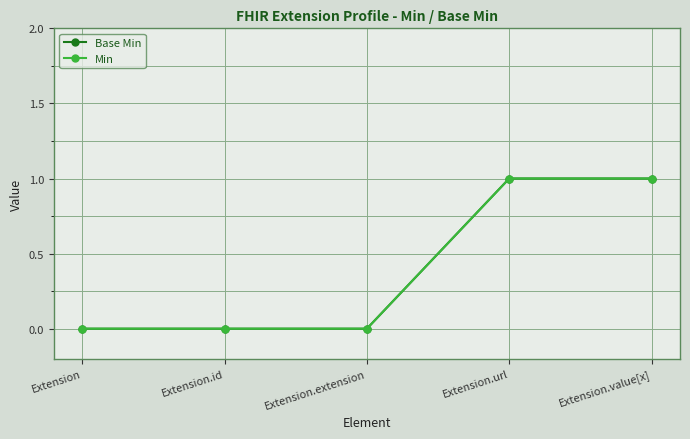

What is the difference between the maximum and minimum values in the Min series?

1